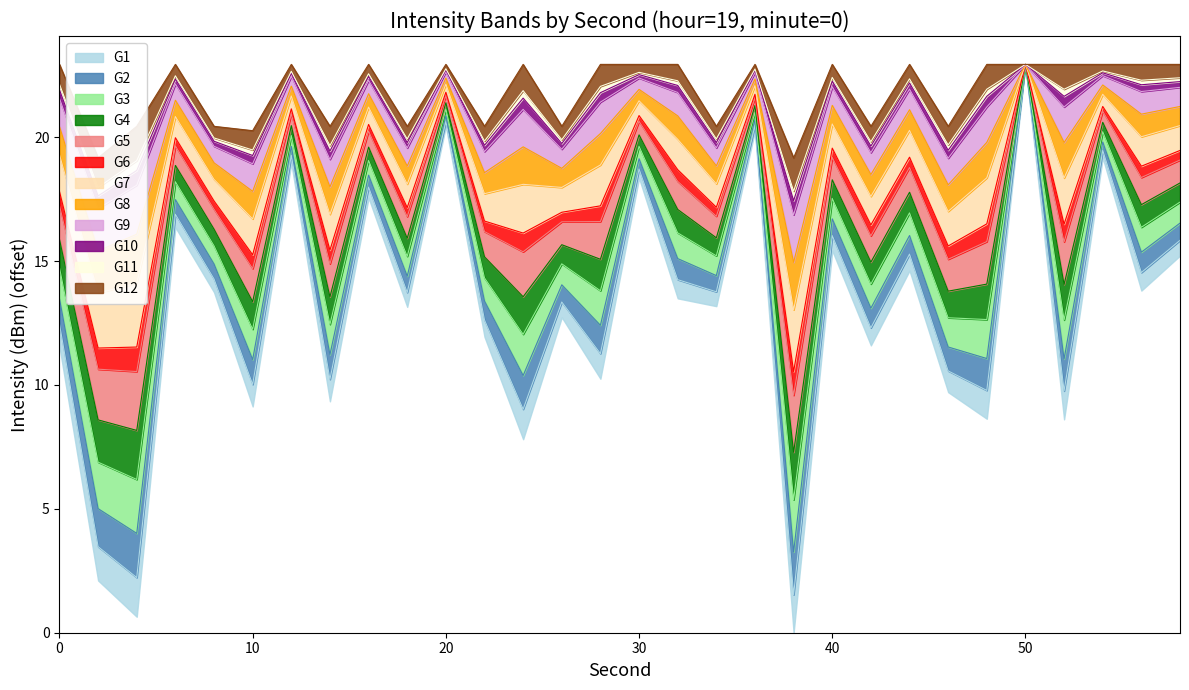

Where is the first local minimum for min_intensity?

4